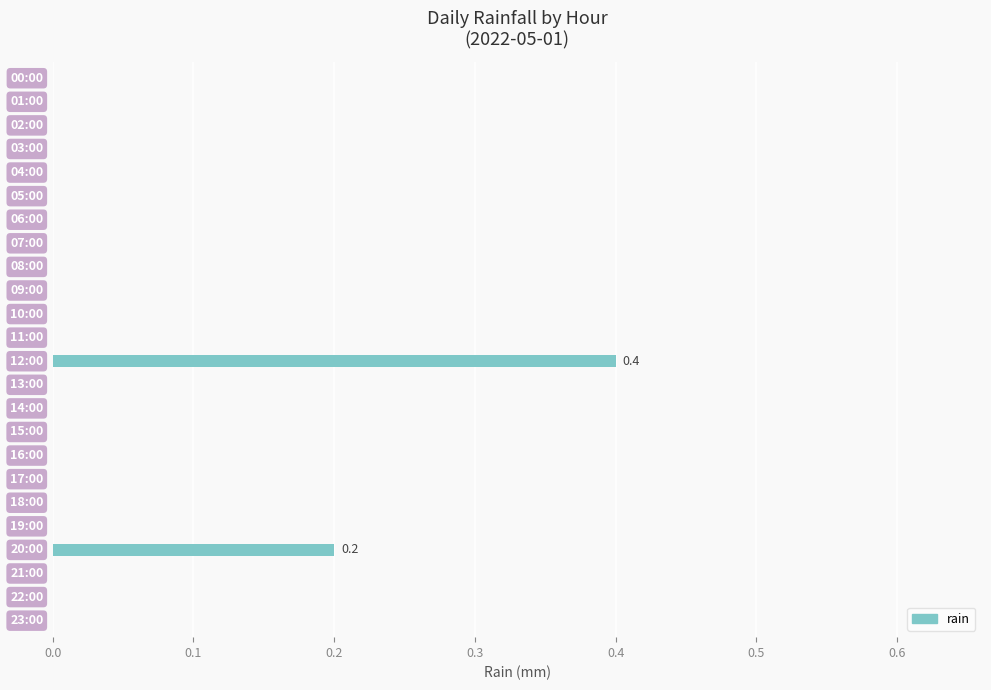

What is the sum of all values?

0.6